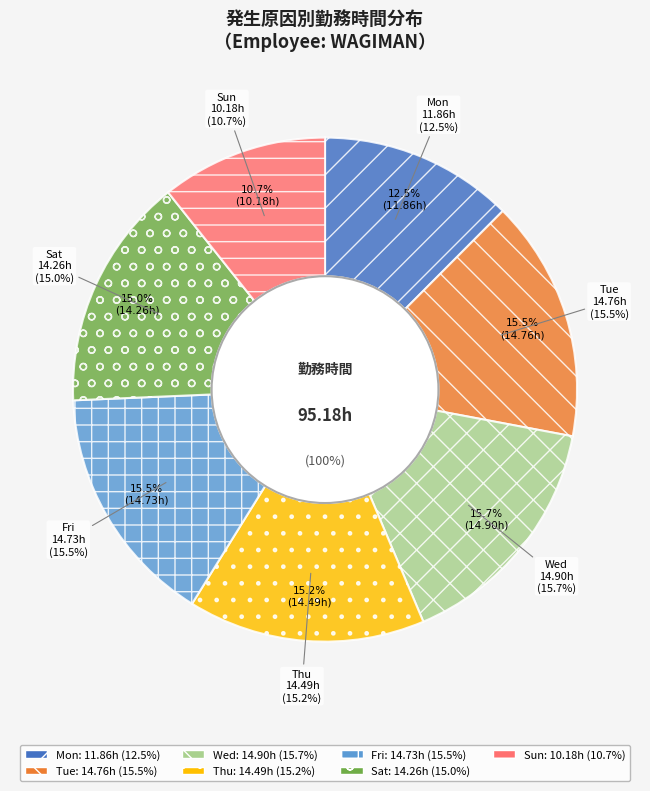

To the nearest percent, what portion does Sun represent?

11%